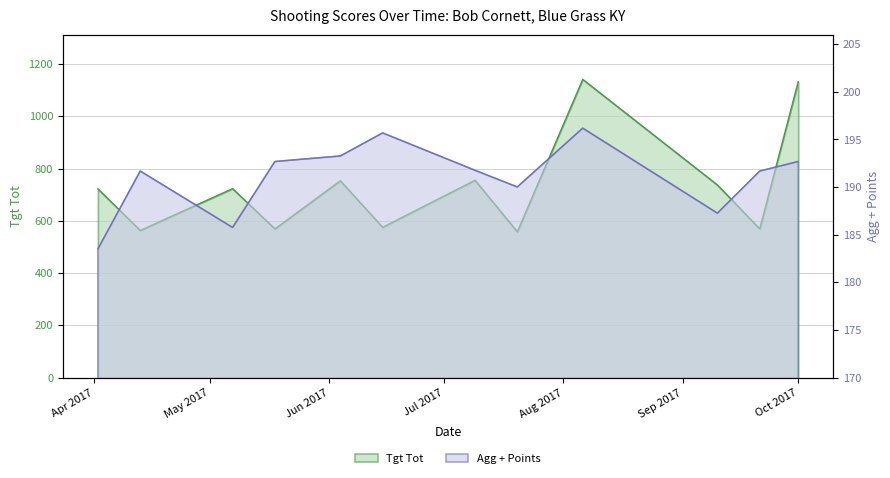

How many lines are shown in the chart?

2